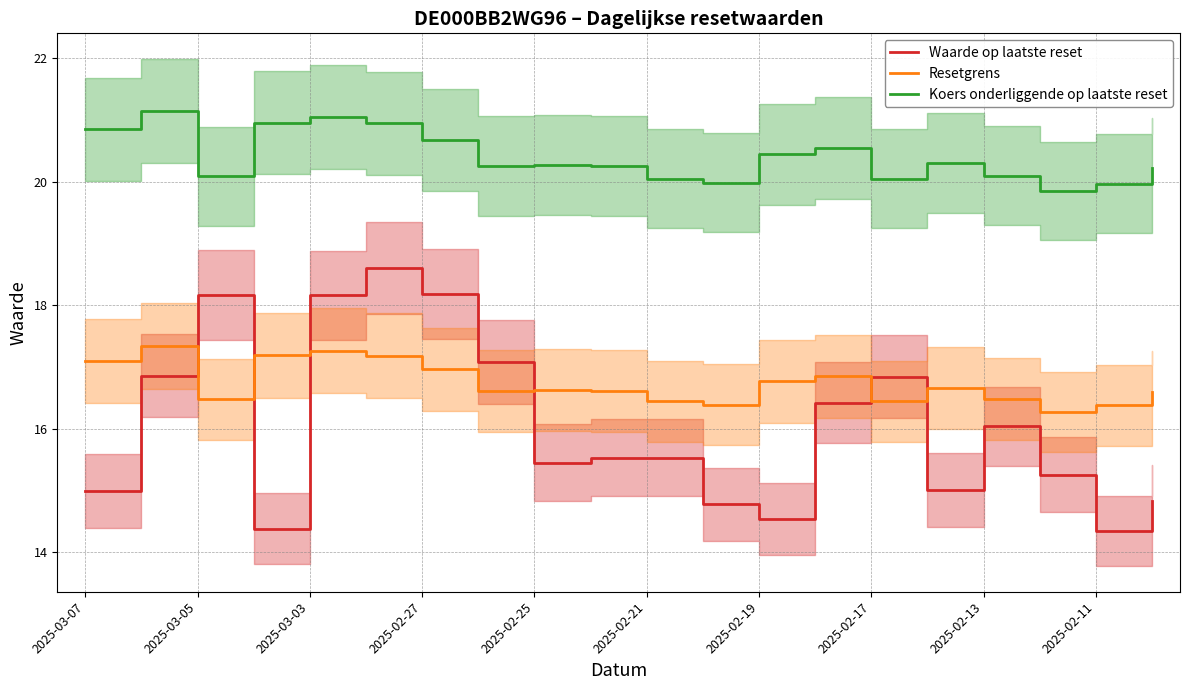

How many lines are shown in the chart?

3